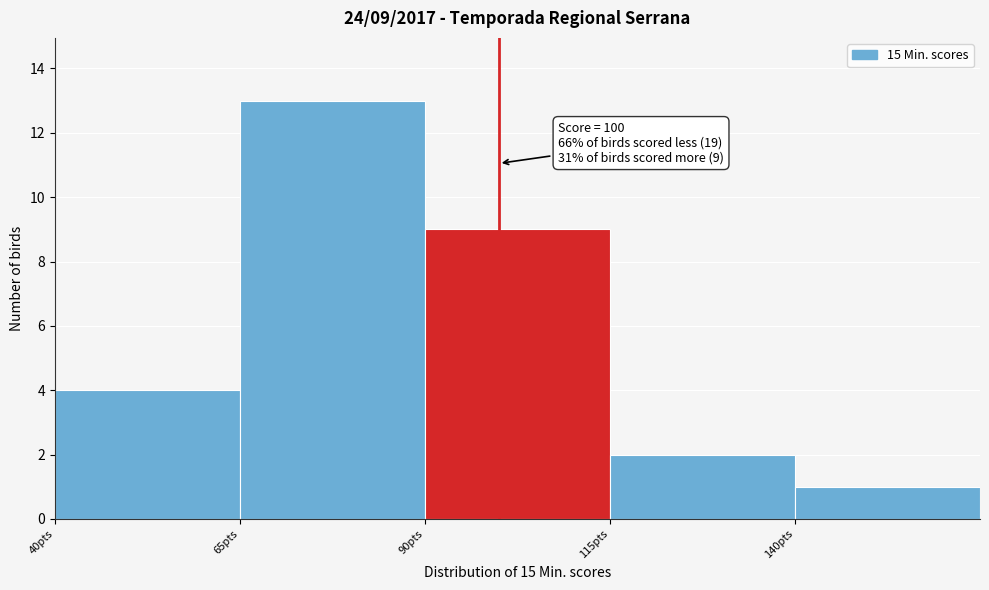

Over which range of the x-axis is the bar tallest?

65 to 90